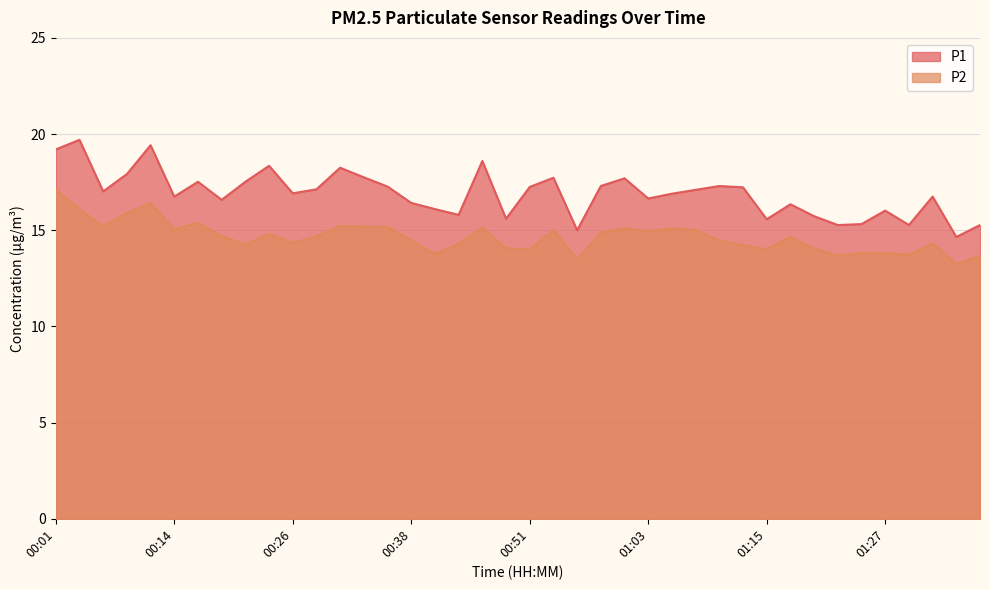

True or false: P1 and P2 cross at least once.

False